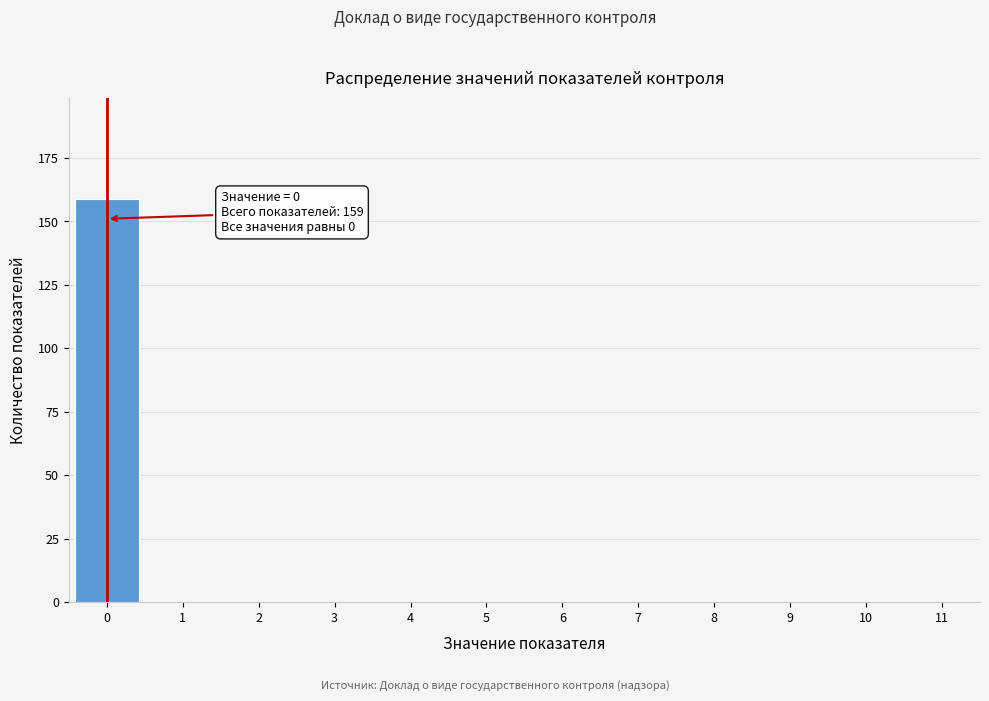

Over which range of the x-axis is the bar tallest?

-0.5 to 0.5